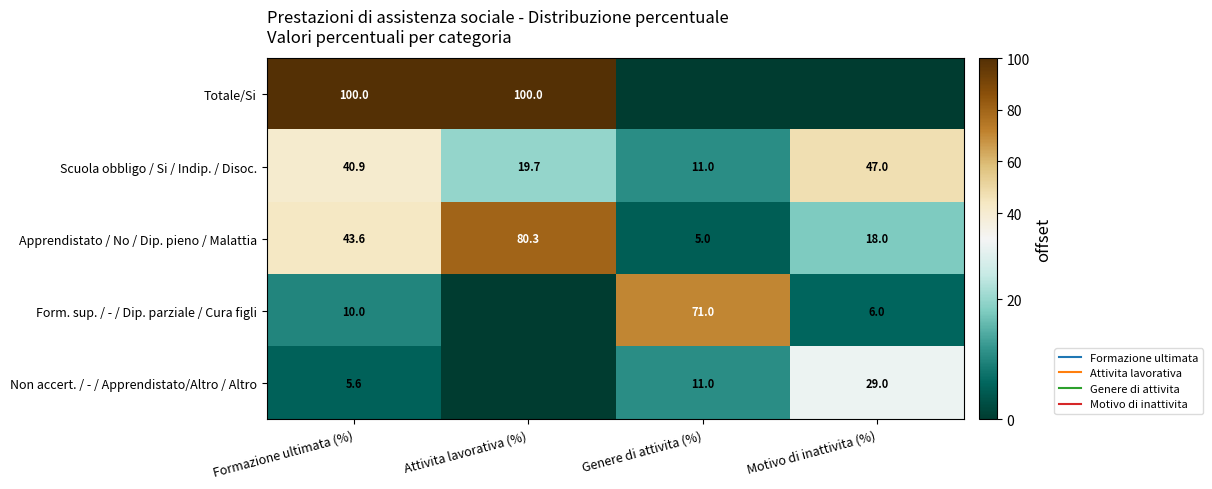

Rank the series by their average value, from highest to lowest.

Totale/Si, Apprendistato / No / Dip. pieno / Malattia, Scuola obbligo / Si / Indip. / Disoc., Form. sup. / - / Dip. parziale / Cura figli, Non accert. / - / Apprendistato/Altro / Altro